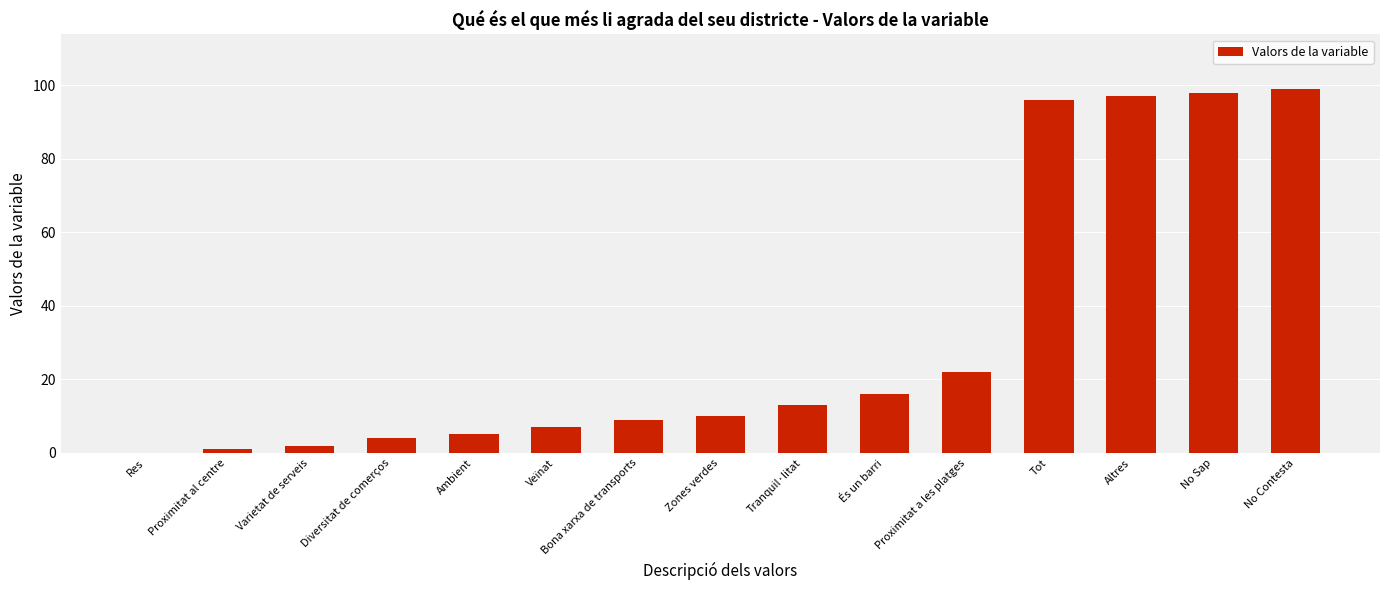

What is the average value?

32